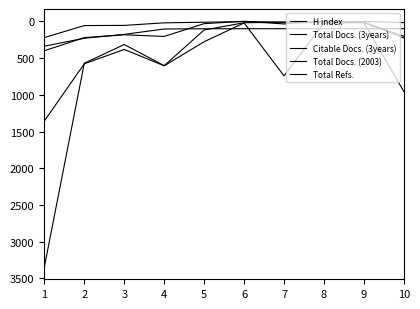

Rank the series by their maximum value, from highest to lowest.

Citable Docs. (3years), Total Refs., Total Docs. (3years), H index, Total Docs. (2003)